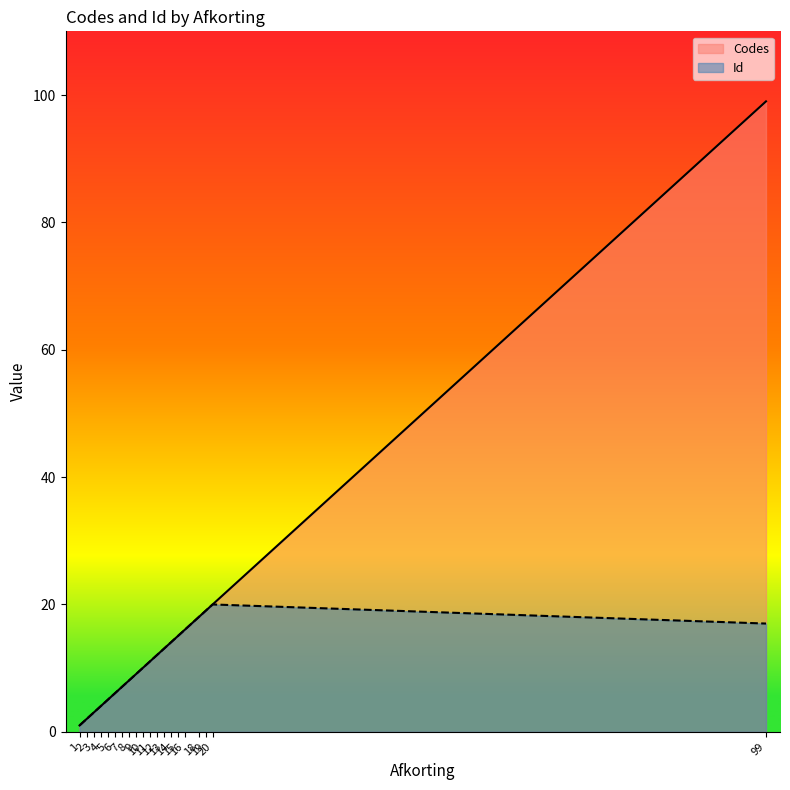

List the series in order of their overall mean, lowest first.

Id, Codes